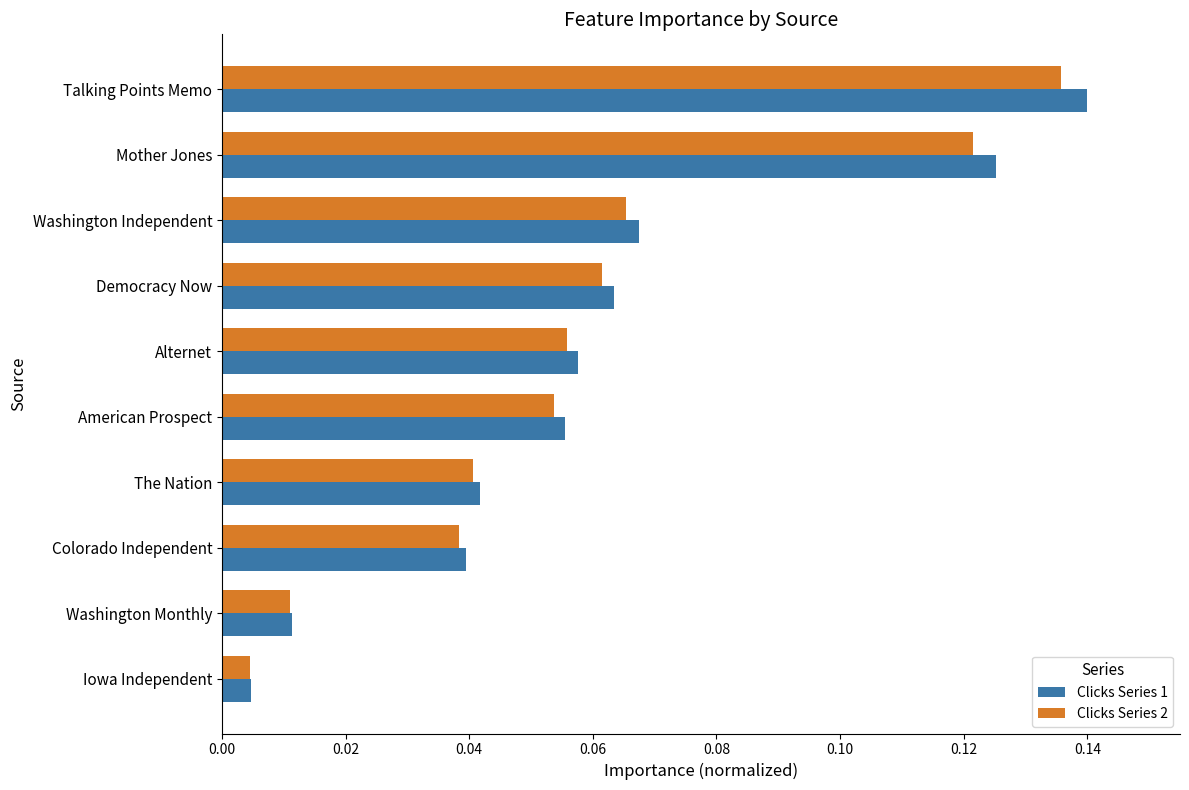

Which category has the lowest value across all series?

Iowa Independent